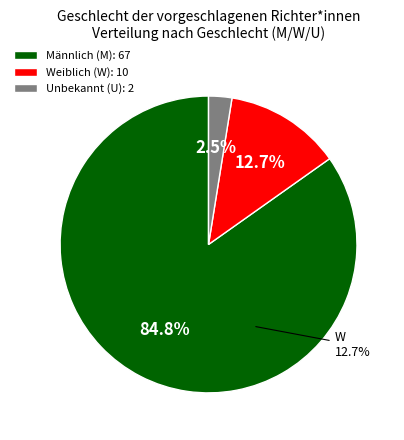

Which slice is the smallest?

U